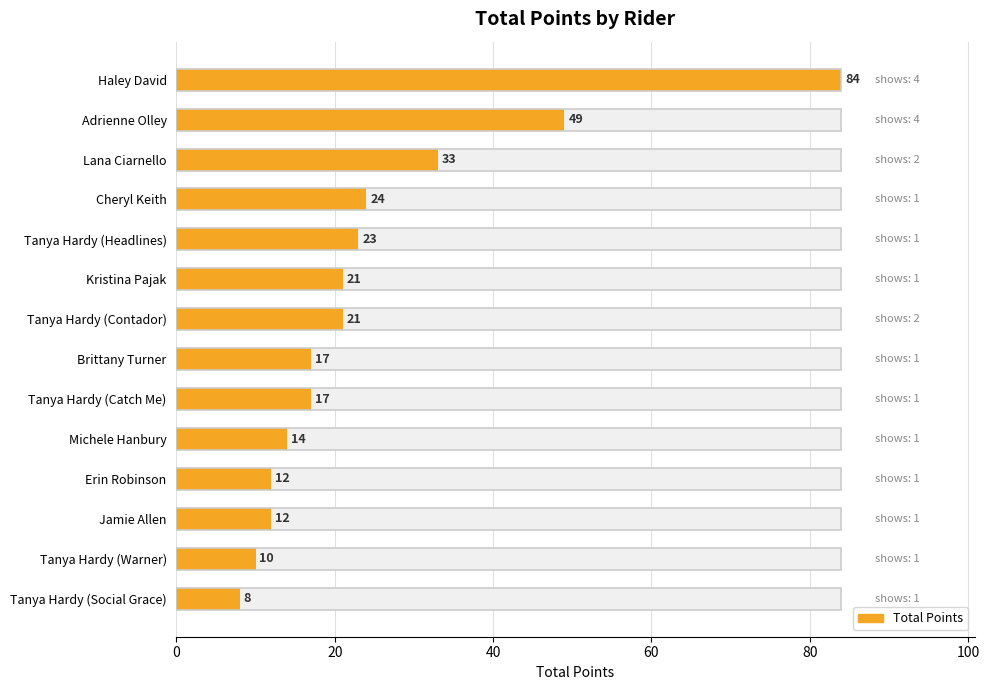

True or false: the data shows 19 at Lana Ciarnello.

False